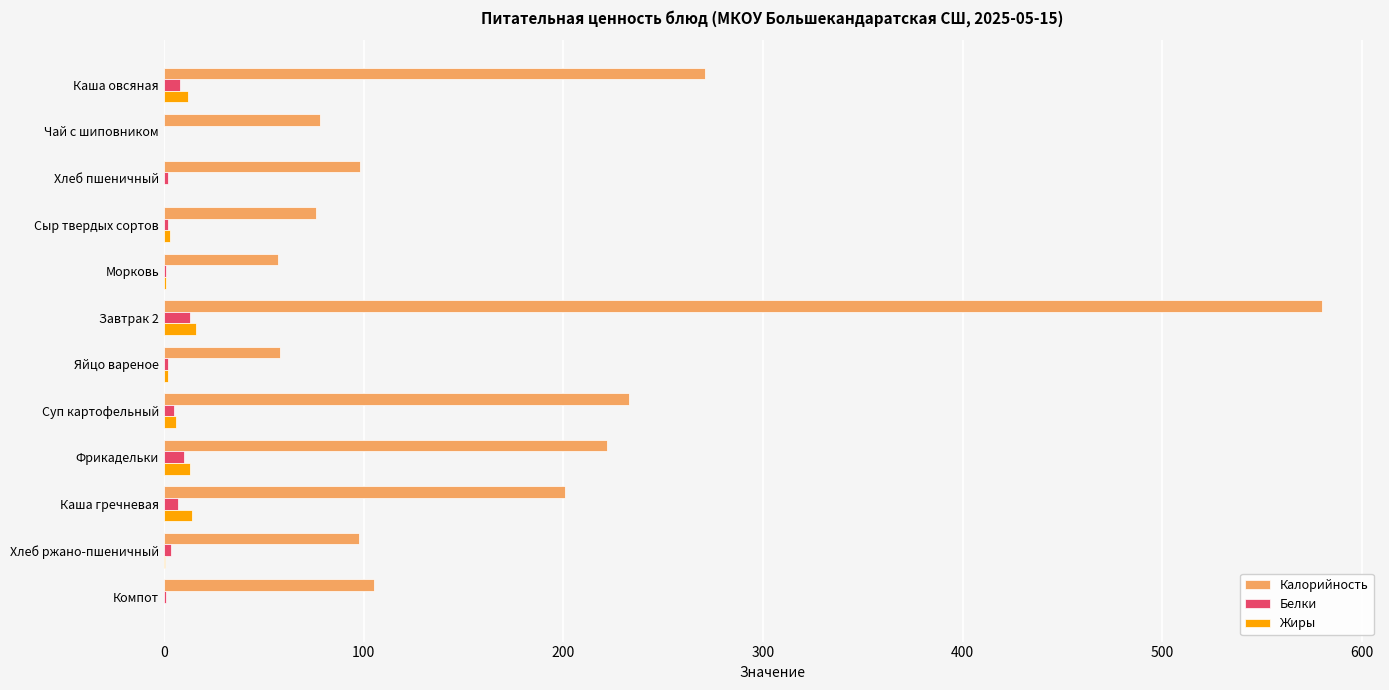

Between Каша овсяная and Сыр твердых сортов, which series saw the biggest shift?

Калорийность